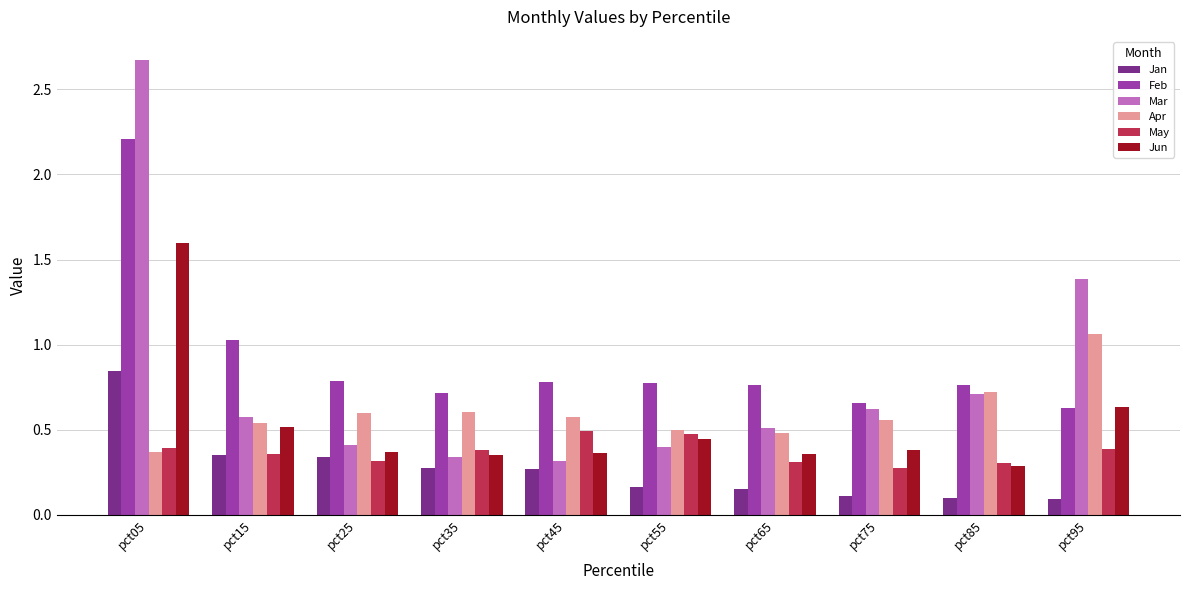

The value of Mar at pct65 is 0.8. True or false?

False